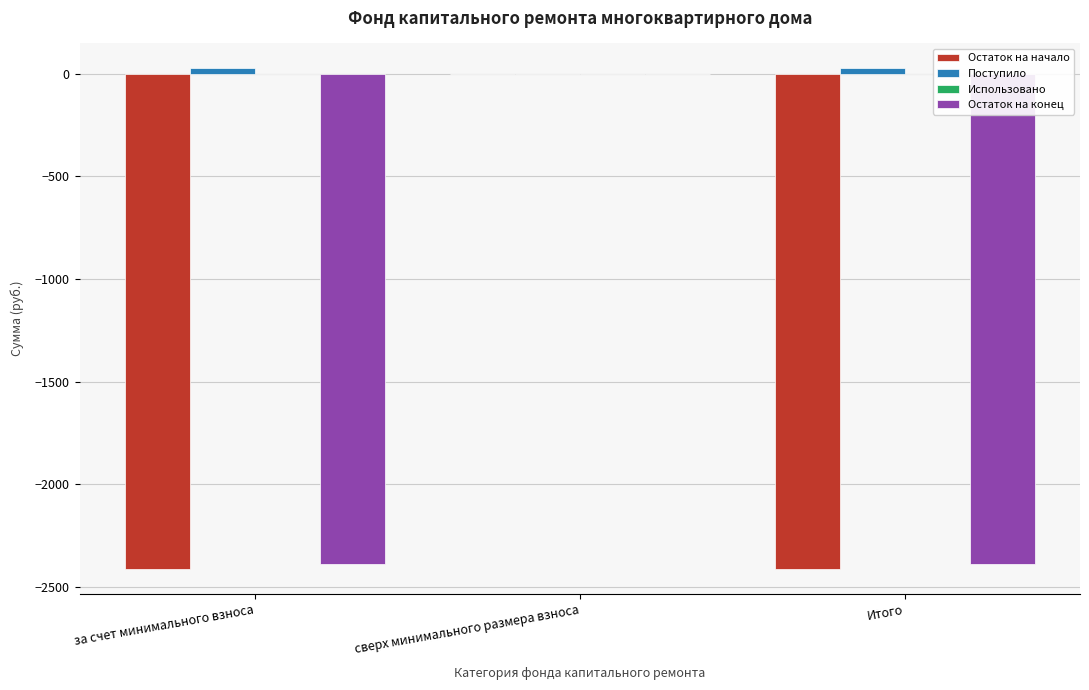

Between сверх минимального размера взноса and Итого, which series saw the biggest shift?

Остаток на начало